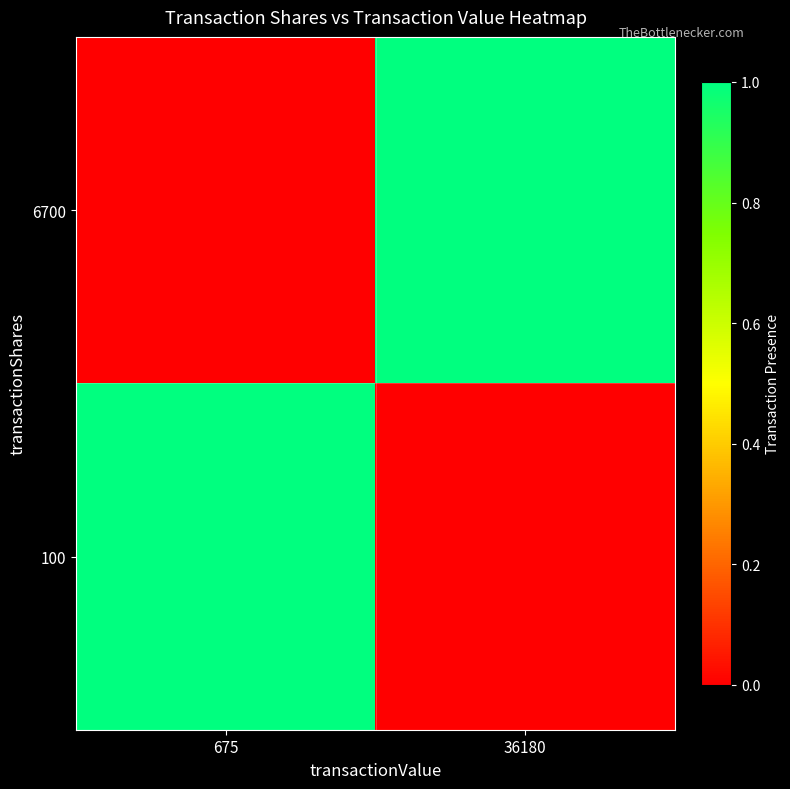

Reading left to right, list all the values displayed in this chart.

6700: 675=0	36180=1
100: 675=1	36180=0